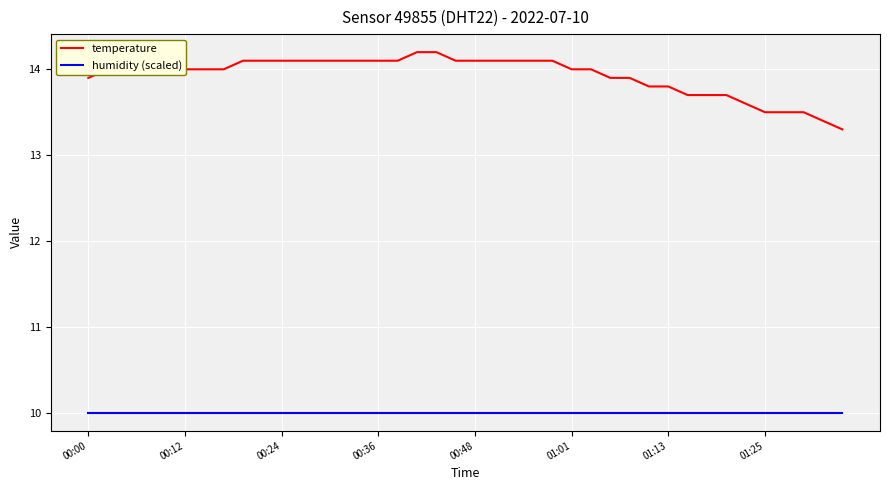

Which series has the largest total across all categories?

temperature